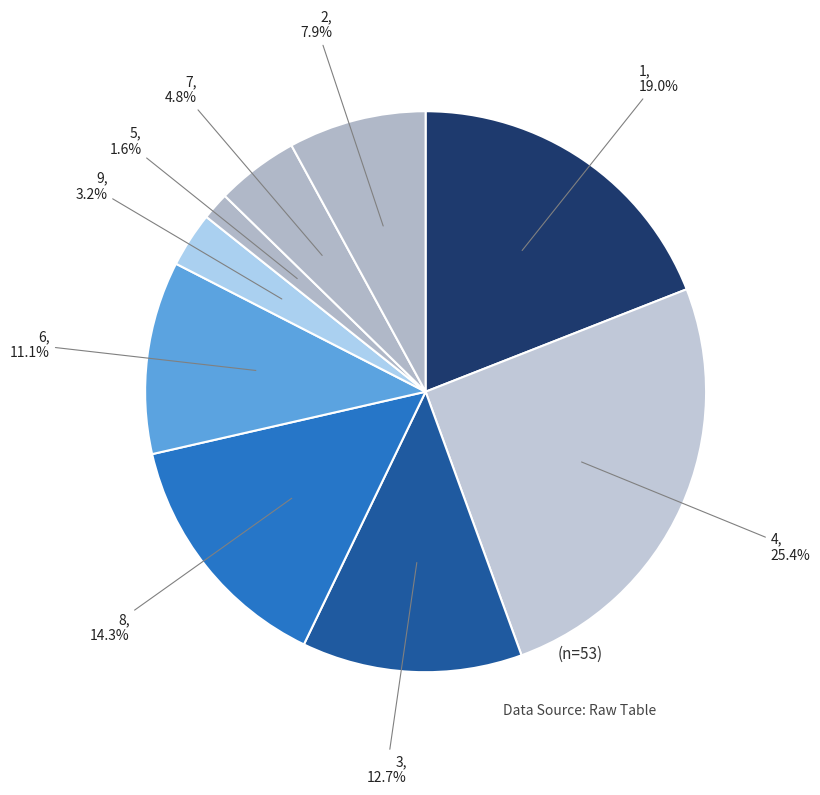

How many segments does this pie chart have?

9